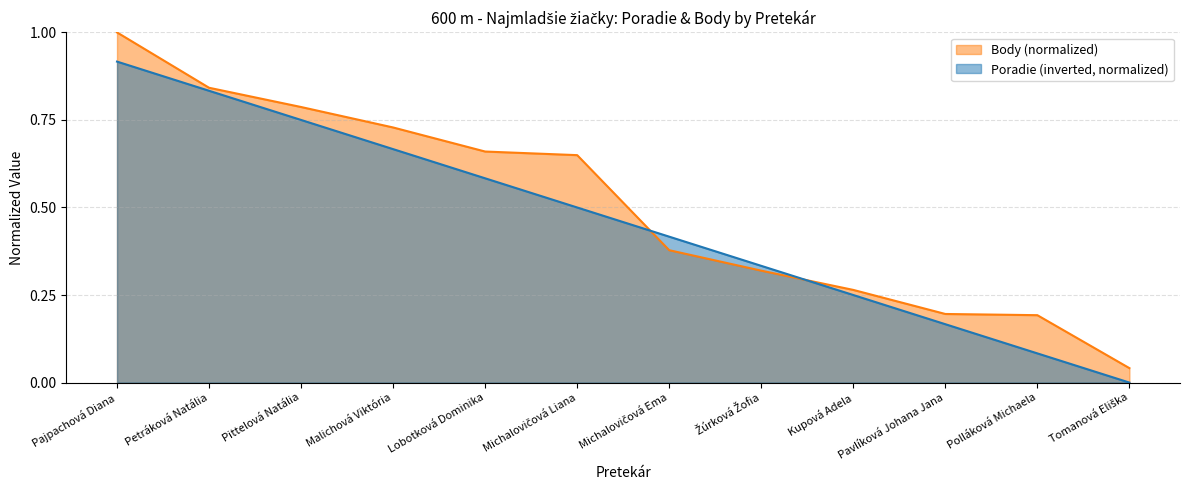

Which category has the highest value across all series?

Pajpachová Diana